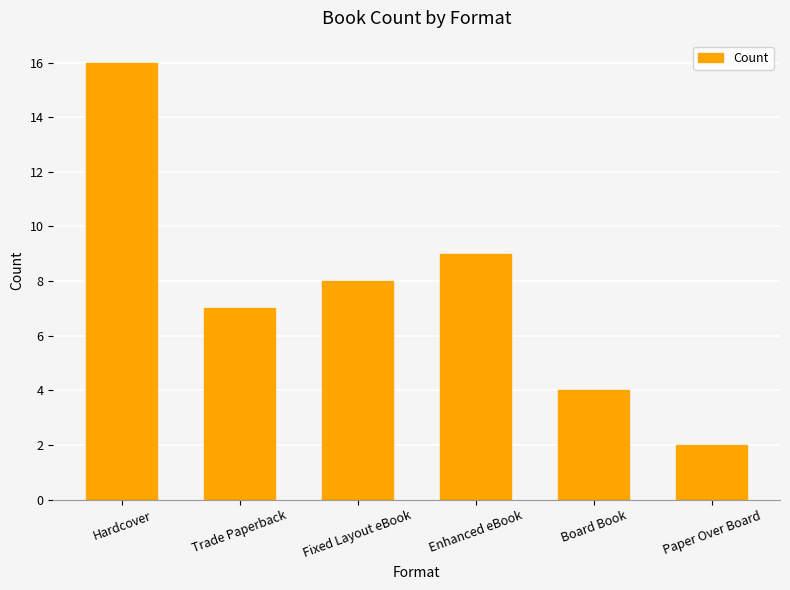

Between Enhanced eBook and Fixed Layout eBook, which is larger?

Enhanced eBook